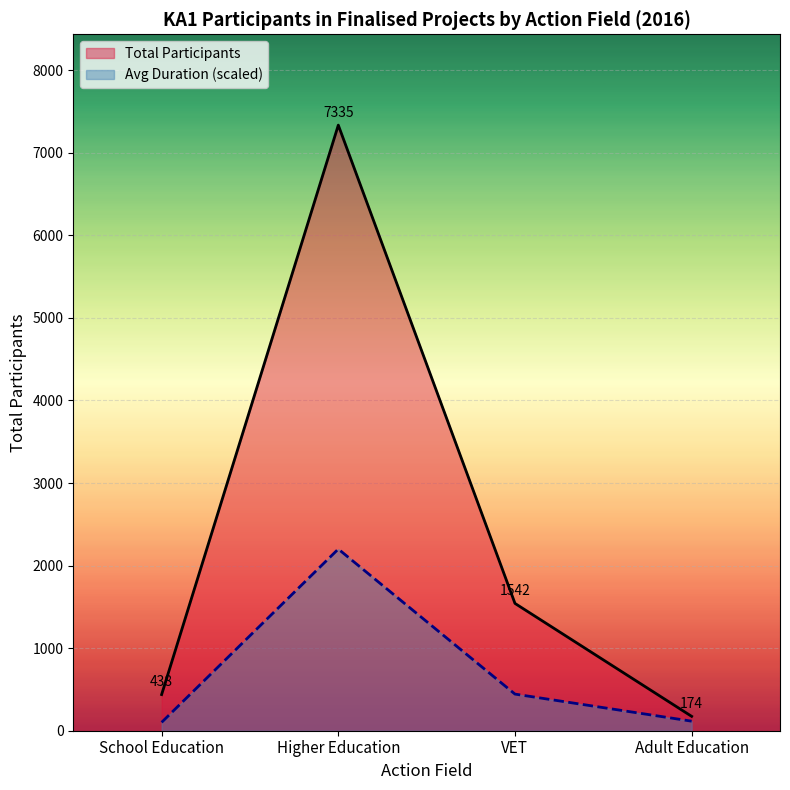

At VET, list the series in order from smallest to largest.

Avg Duration (scaled), Total Participants